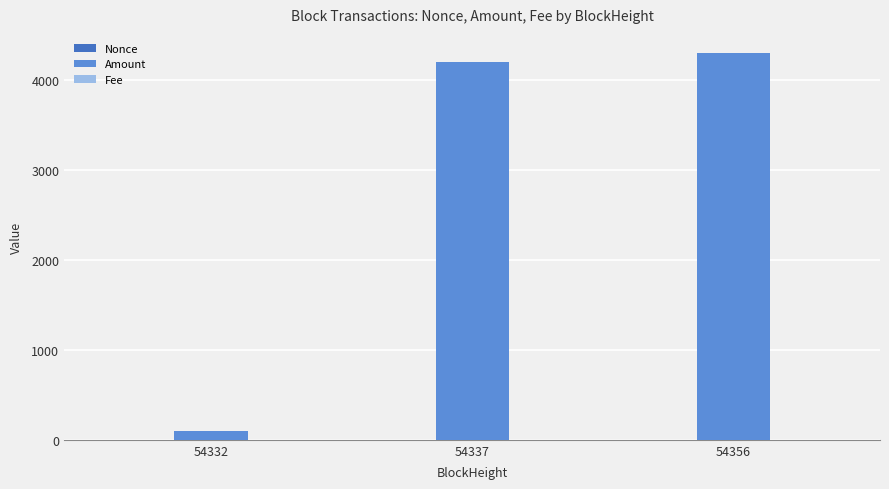

Which series has the largest total across all categories?

Amount